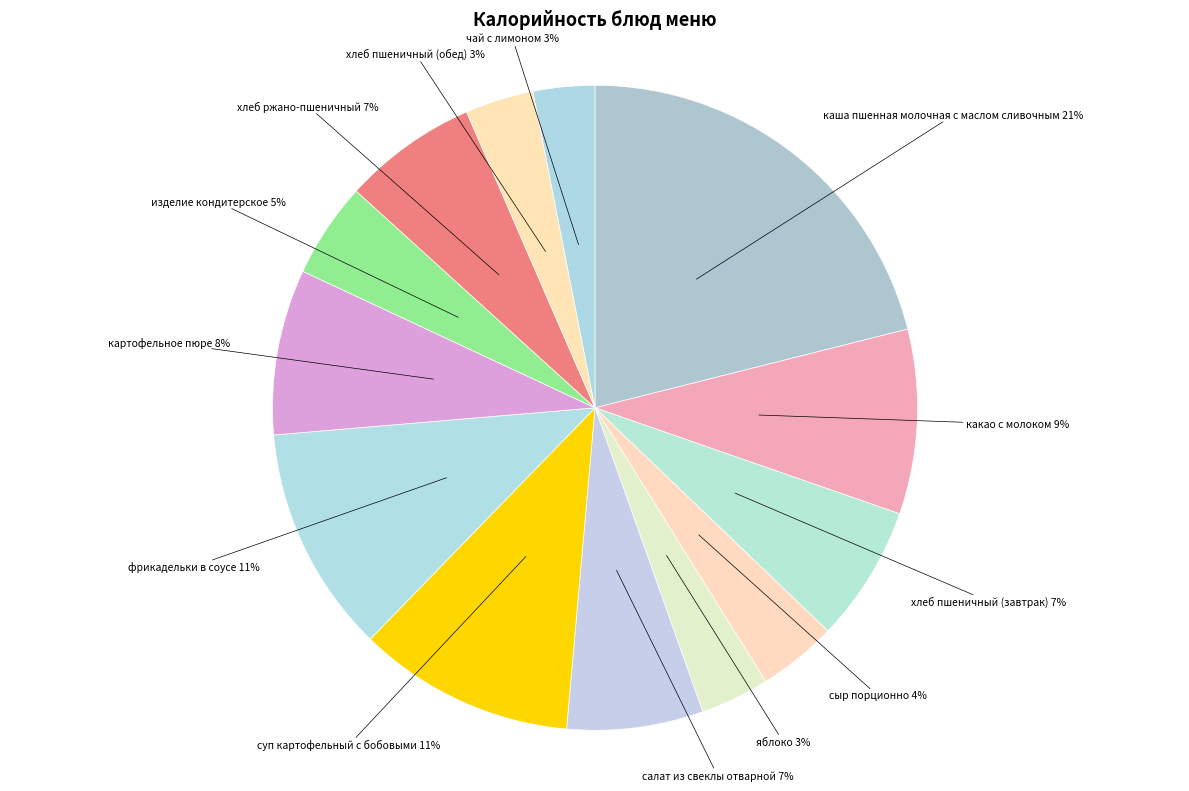

How many segments does this pie chart have?

13